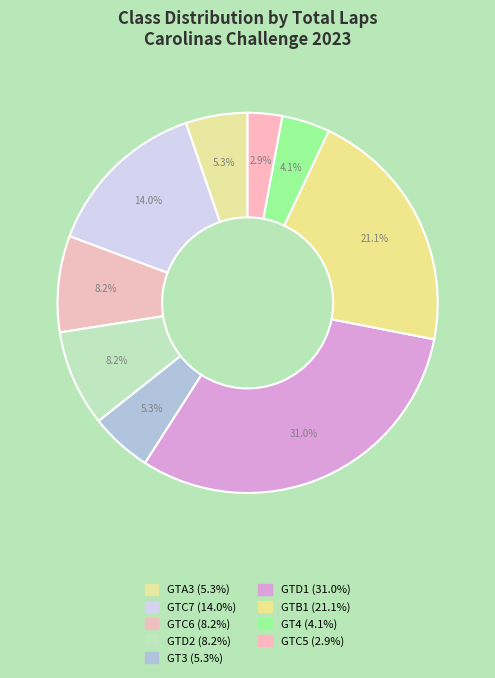

Which category has the smallest portion of the pie?

GTC5